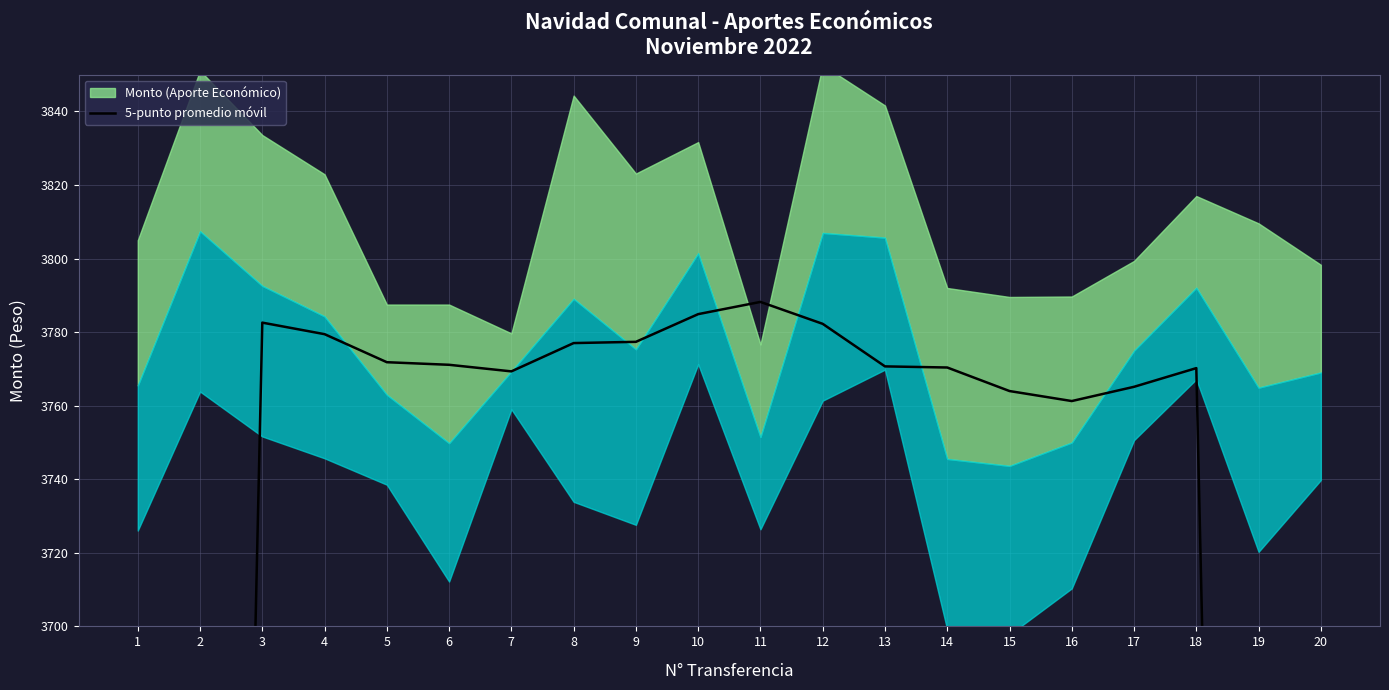

True or false: the data has more than 2 interior local peaks.

True